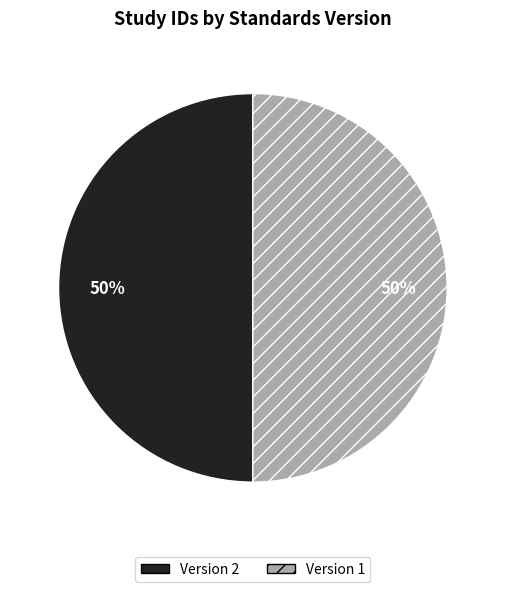

Count the number of slices in the pie.

2